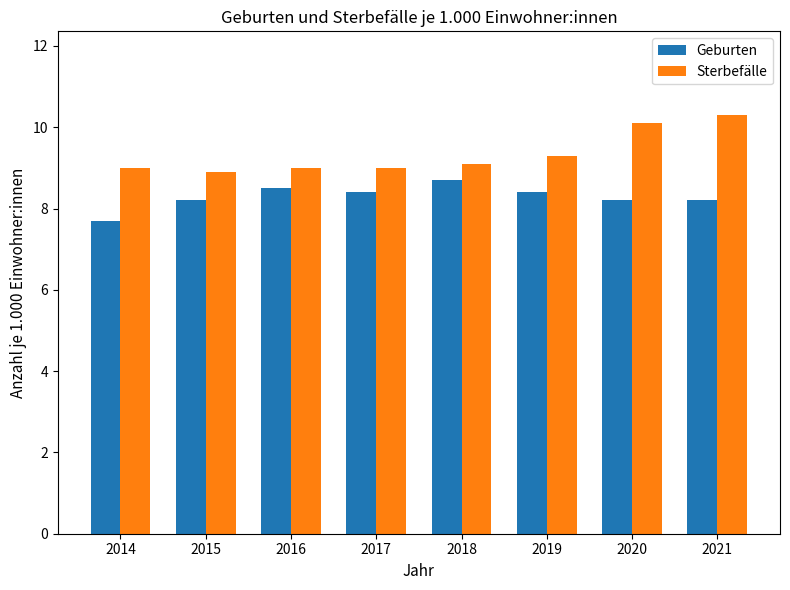

Reading right to left, list all the values displayed in this chart.

Geburten: 2021=8.2	2020=8.2	2019=8.4	2018=8.7	2017=8.4	2016=8.5	2015=8.2	2014=7.7
Sterbefälle: 2021=10.3	2020=10.1	2019=9.3	2018=9.1	2017=9.0	2016=9.0	2015=8.9	2014=9.0